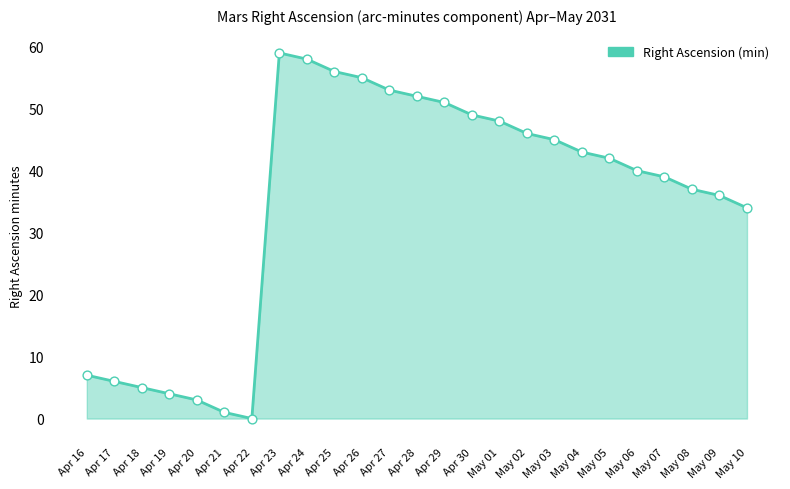

What is the change in value from May 02 to May 06?

-6